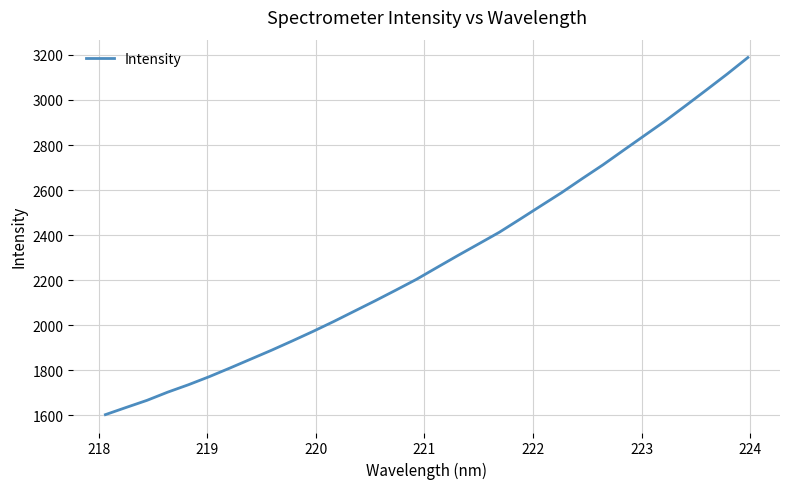

How many lines are shown in the chart?

1